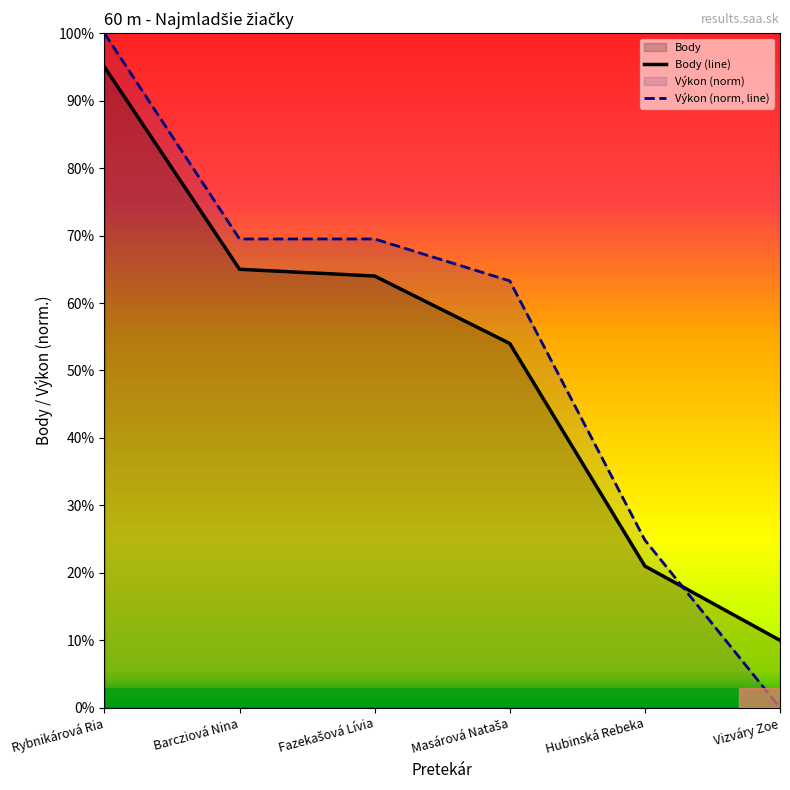

The value of Body (line) at Rybnikárová Ria is 51.8. True or false?

False